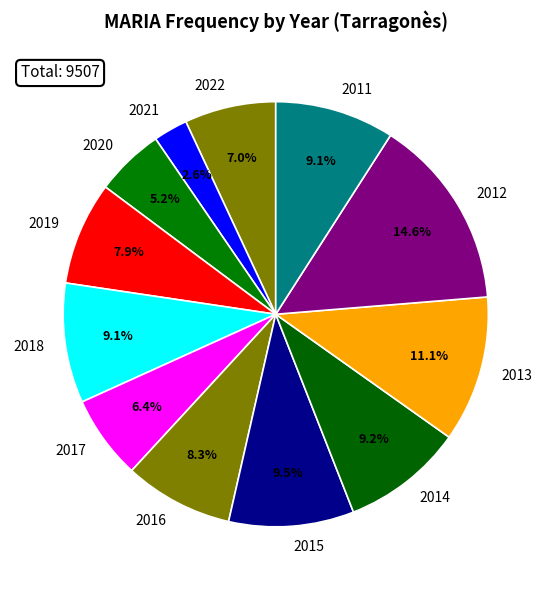

Does 2011 represent more than half of the total?

No